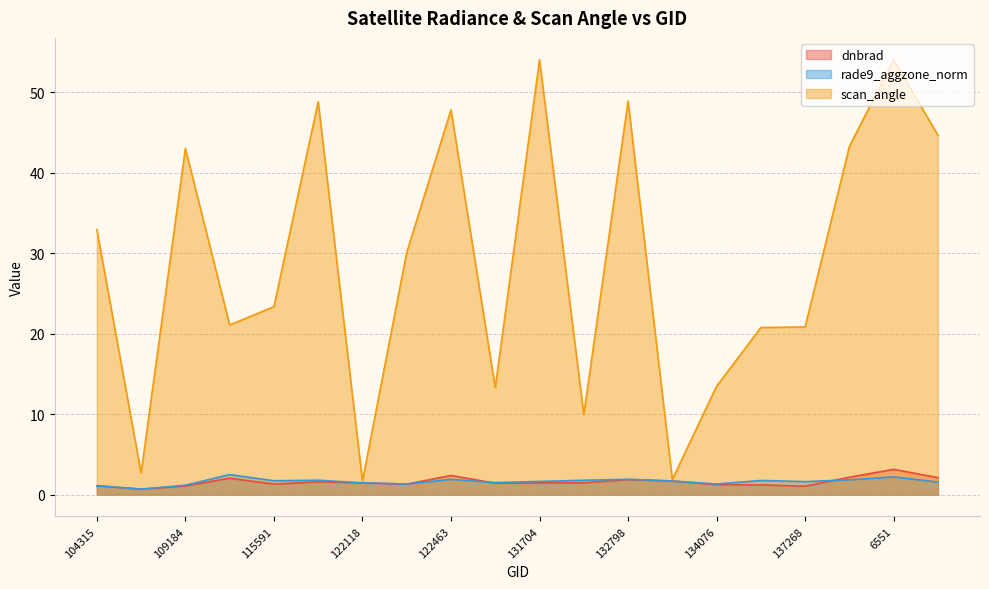

What is the difference between the maximum and second lowest values in the scan_angle series?

52.2